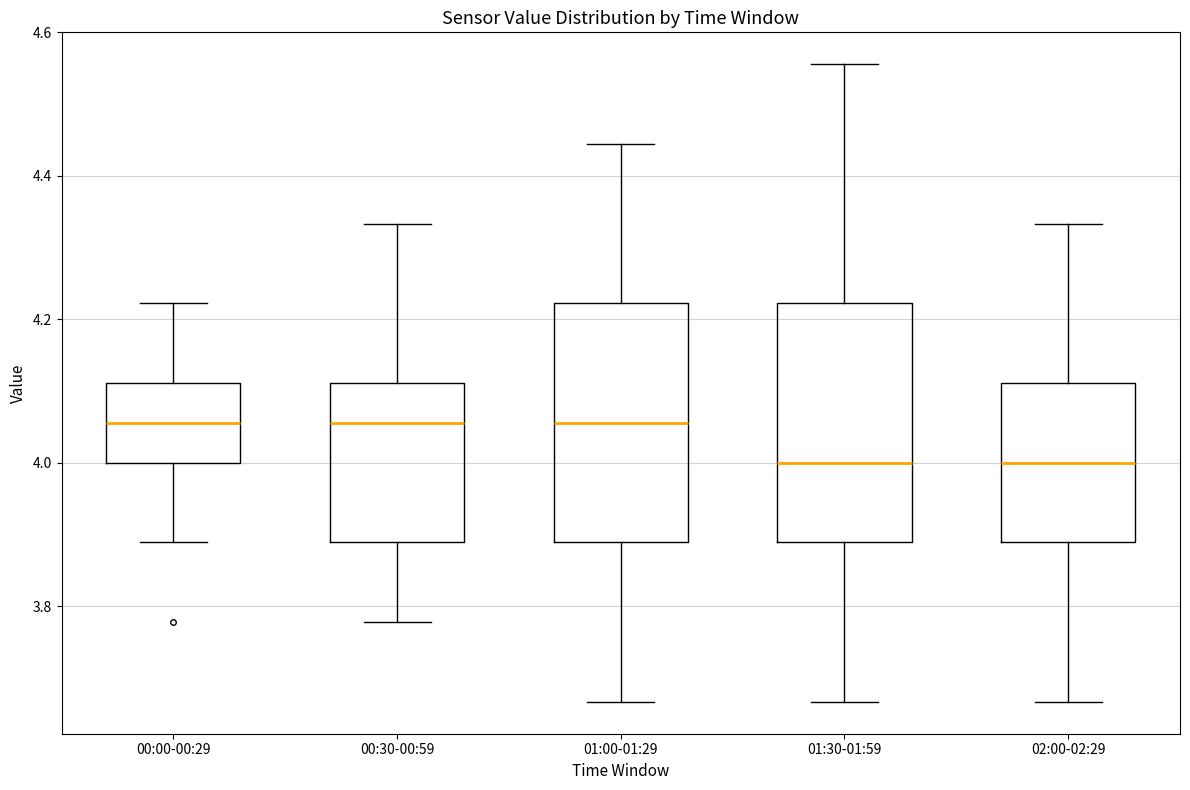

Reading left to right, read every box against the y-axis: the position of its median line, the range the box covers, and the ends of its whiskers. The values are not printed on the chart, so give them approximately, as read against the axis.

00:00-00:29: median 4.06, box 4.00 to 4.12, whiskers 3.88 to 4.22
00:30-00:59: median 4.06, box 3.88 to 4.12, whiskers 3.78 to 4.34
01:00-01:29: median 4.06, box 3.88 to 4.22, whiskers 3.66 to 4.44
01:30-01:59: median 4.00, box 3.88 to 4.22, whiskers 3.66 to 4.56
02:00-02:29: median 4.00, box 3.88 to 4.12, whiskers 3.66 to 4.34